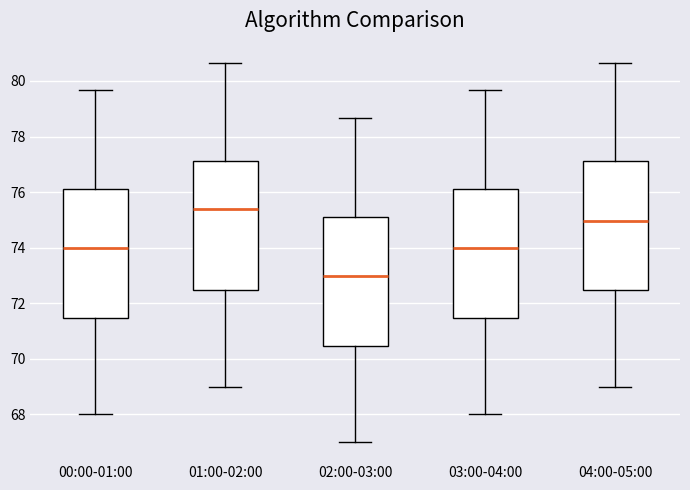

Where is the upper edge of the box for 04:00-05:00 on the y-axis? The values are not printed on the chart, so give them approximately, as read against the axis.

77.2